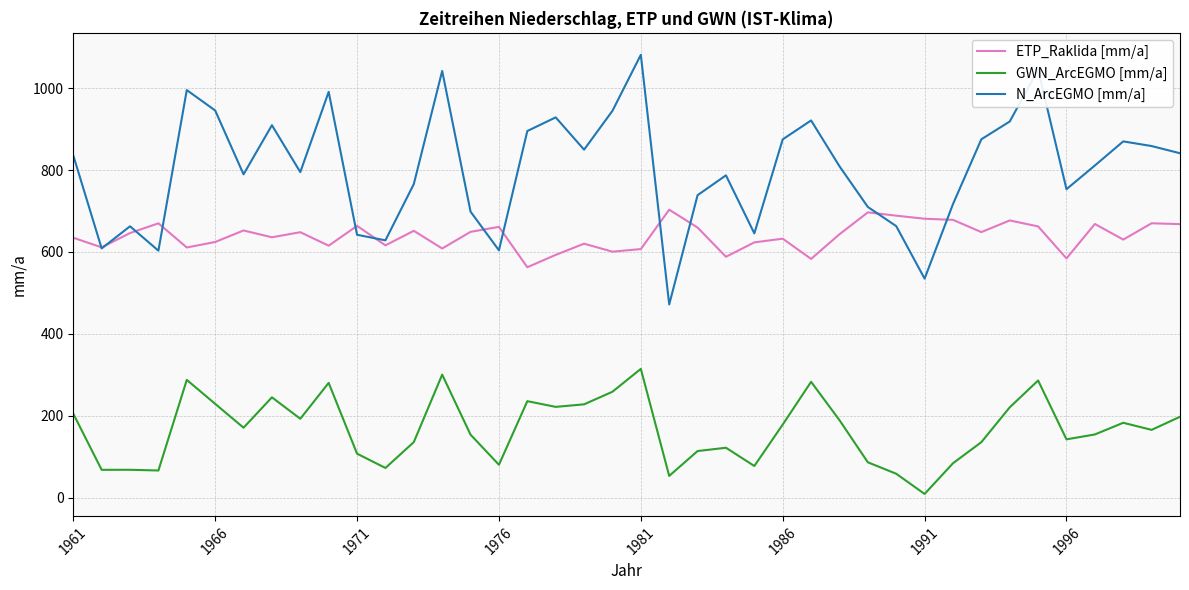

List the series in order of their peak value, highest first.

N_ArcEGMO [mm/a], ETP_Raklida [mm/a], GWN_ArcEGMO [mm/a]